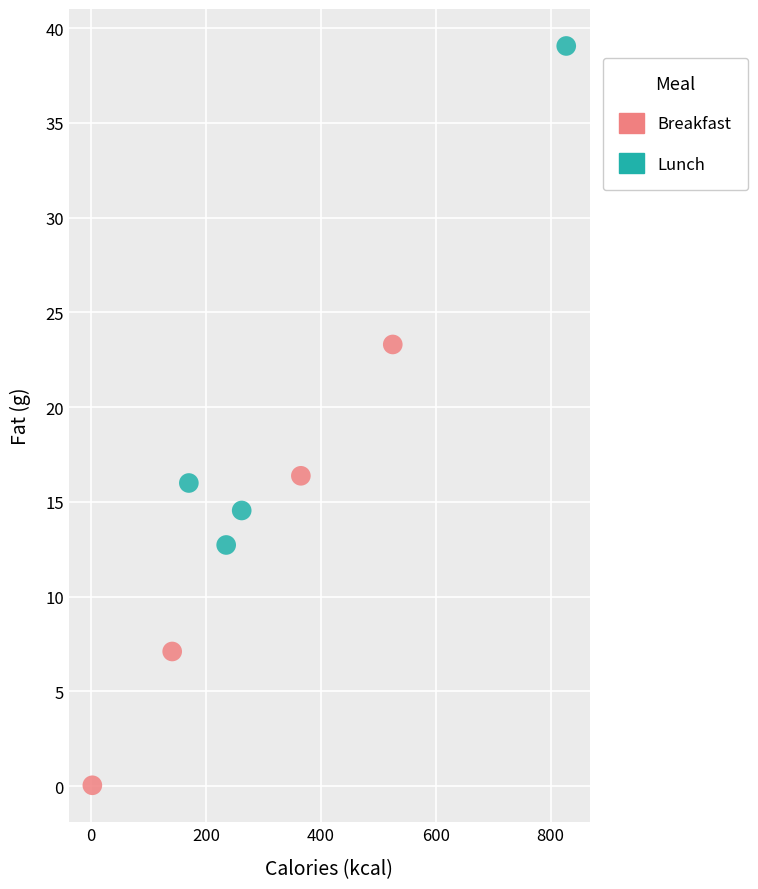

Which series contains the highest Y value?

Lunch